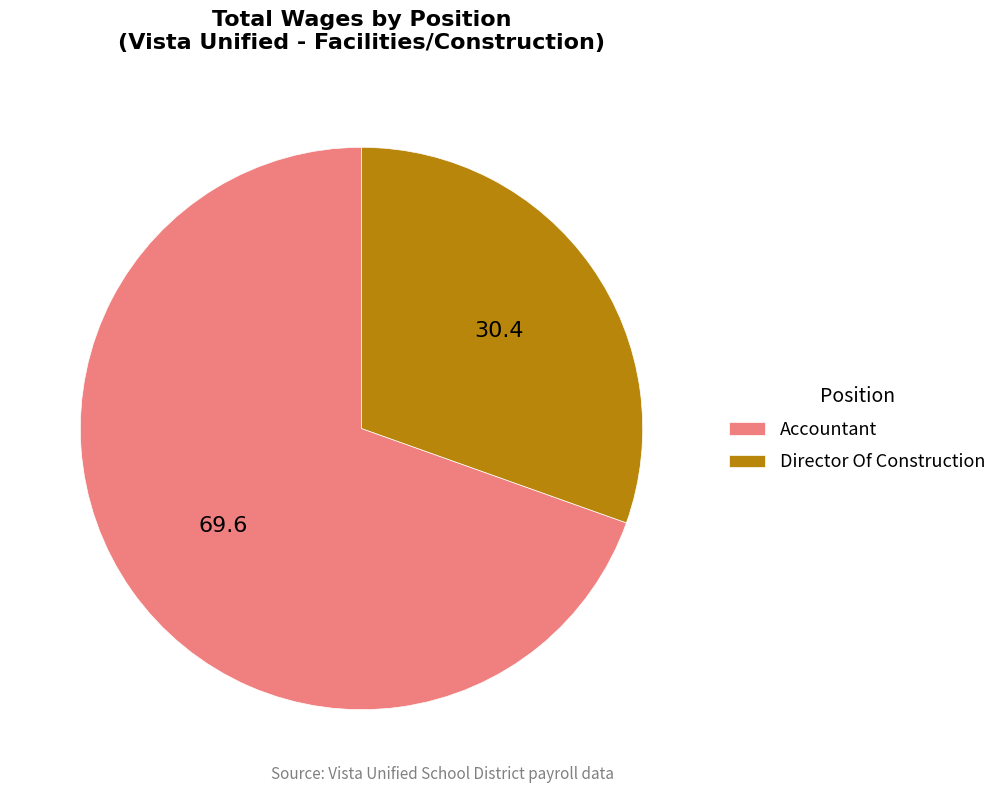

Is there any slice that represents more than half of the pie?

Yes